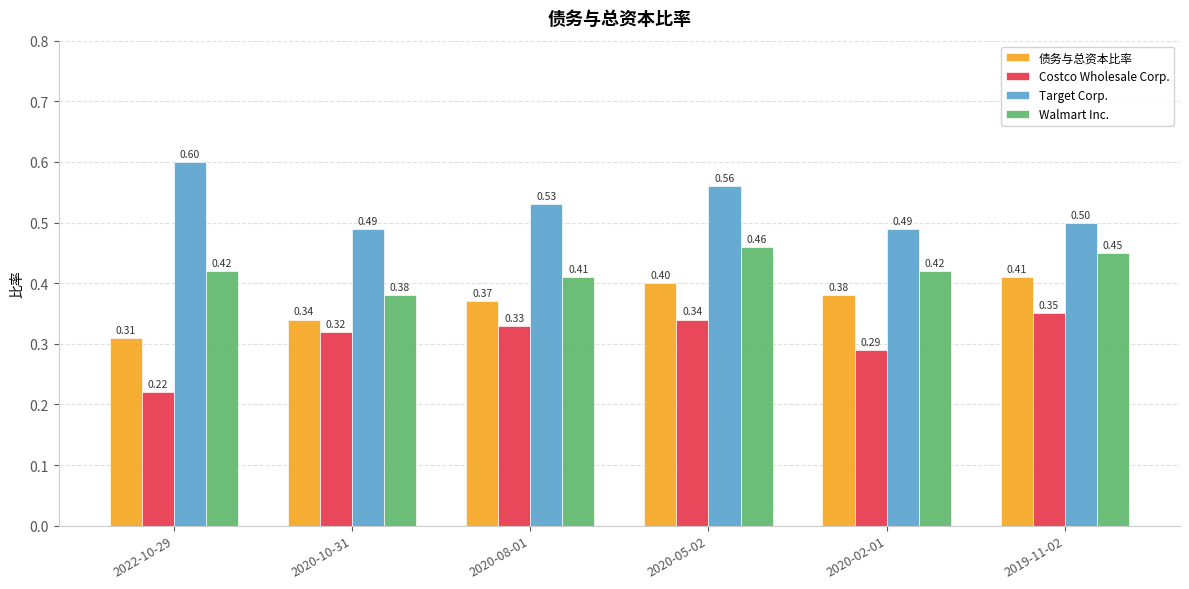

Which series has the widest spread of values?

Costco Wholesale Corp.